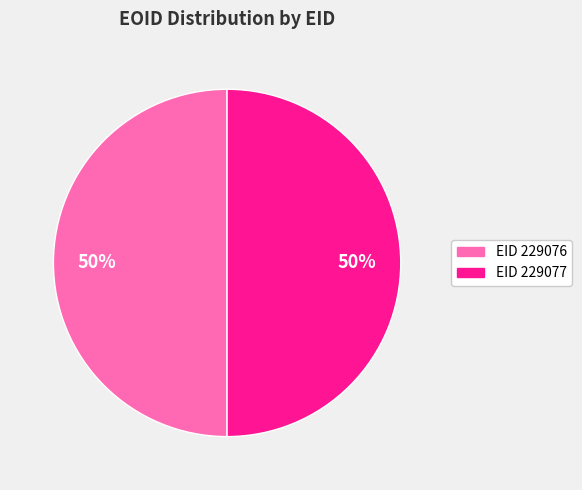

To the nearest percent, what is the average slice percentage?

50%